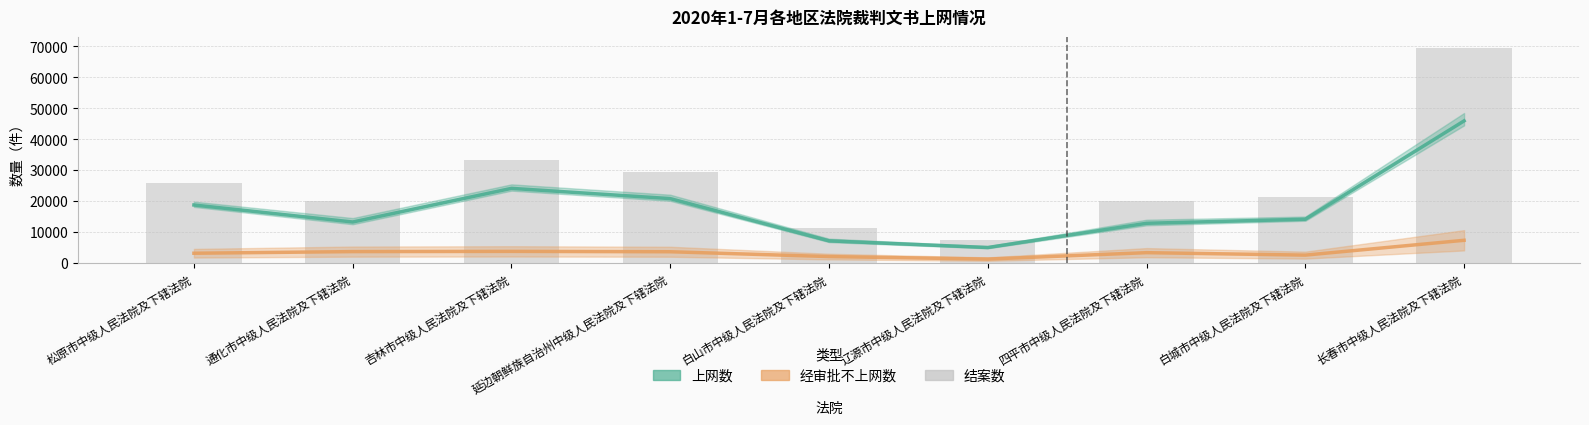

Does the chart contain any negative values?

No